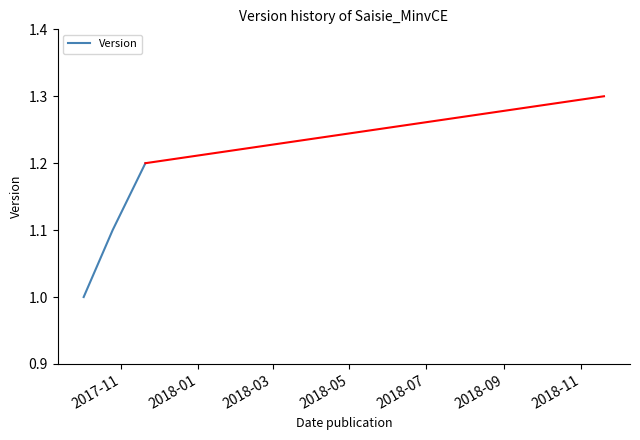

What is the difference between the maximum and minimum values?

0.2